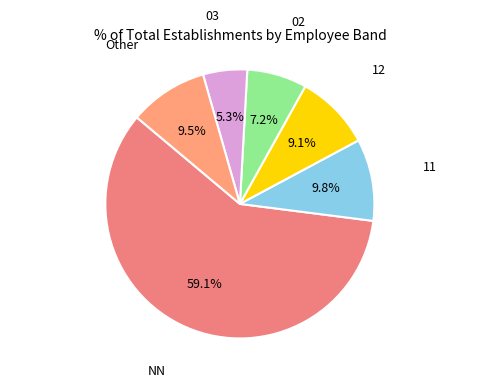

How many slices are in this pie chart?

6